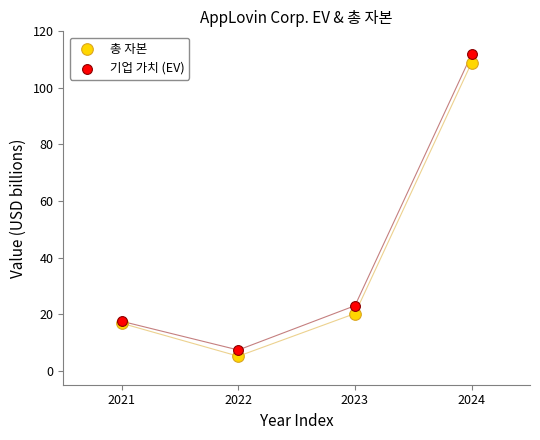

Which series has the largest Y range (max minus min)?

기업 가치 (EV)